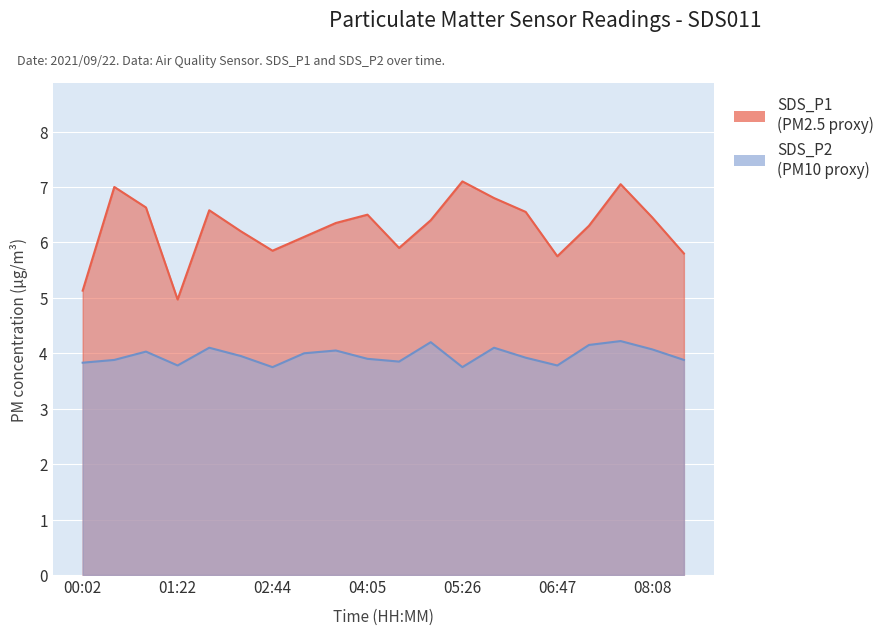

True or false: SDS_P1 and SDS_P2 cross at least once.

False